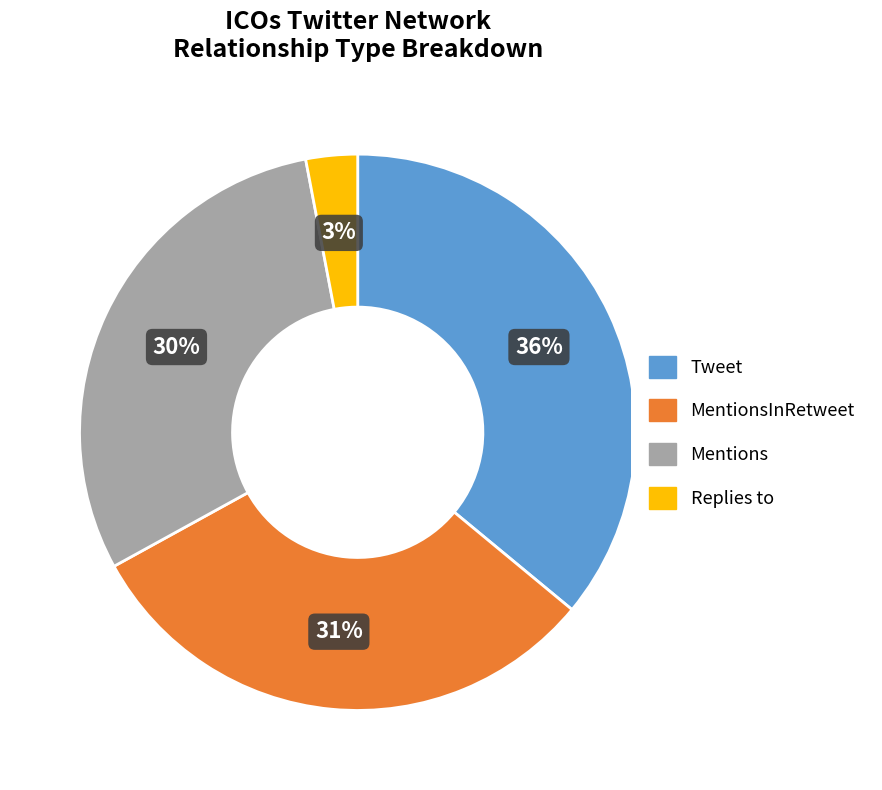

Count the number of slices in the pie.

4